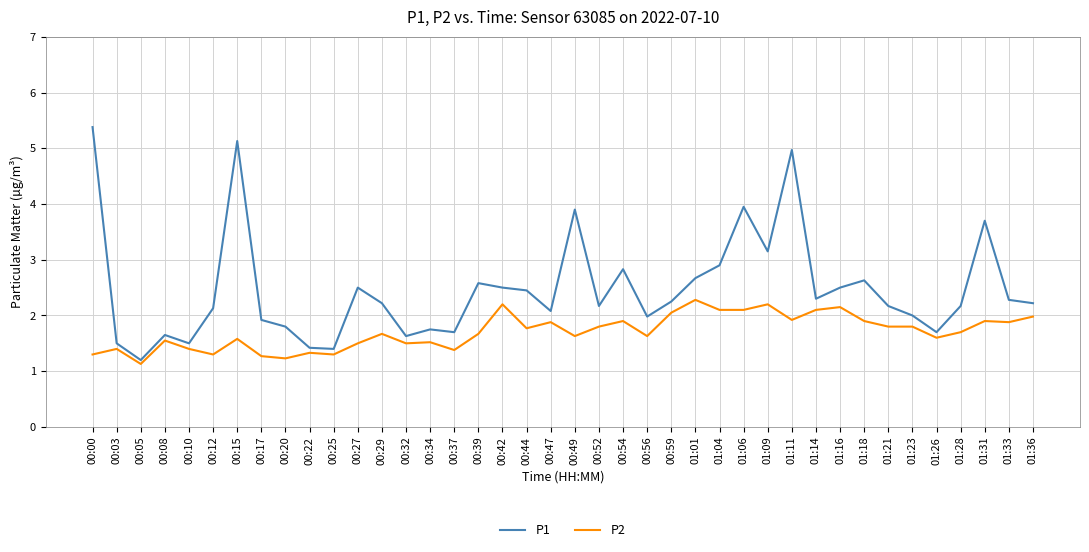

List the series in order of their overall mean, highest first.

P1, P2